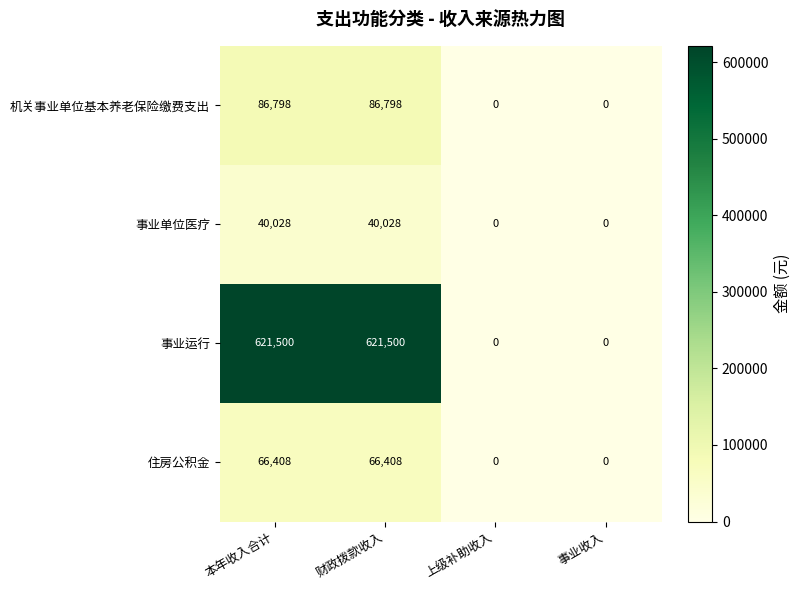

Rank the series by their maximum value, from highest to lowest.

事业运行, 机关事业单位基本养老保险缴费支出, 住房公积金, 事业单位医疗